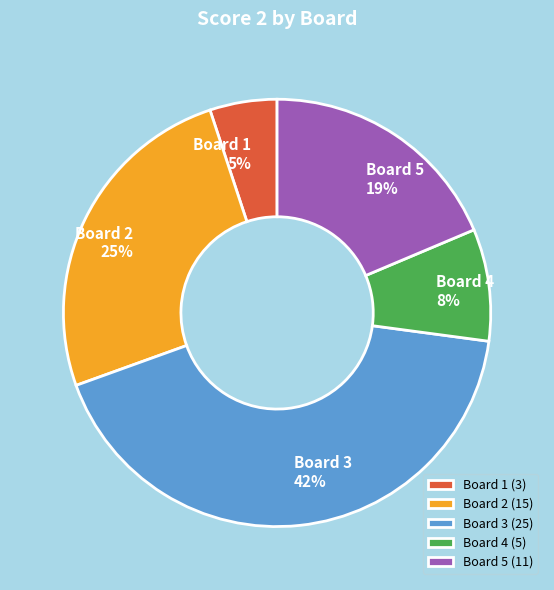

To the nearest percent, what is the average slice percentage?

20%